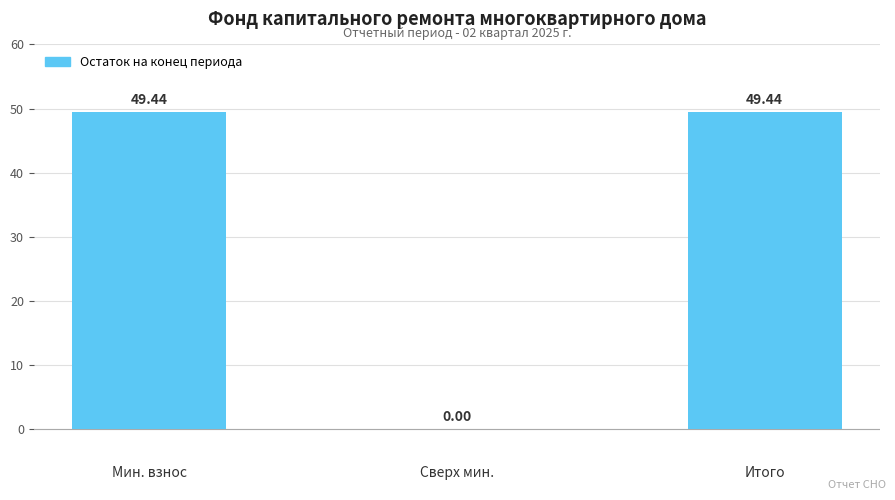

The chart shows a value of 0.0 at Сверх мин.. True or false?

True